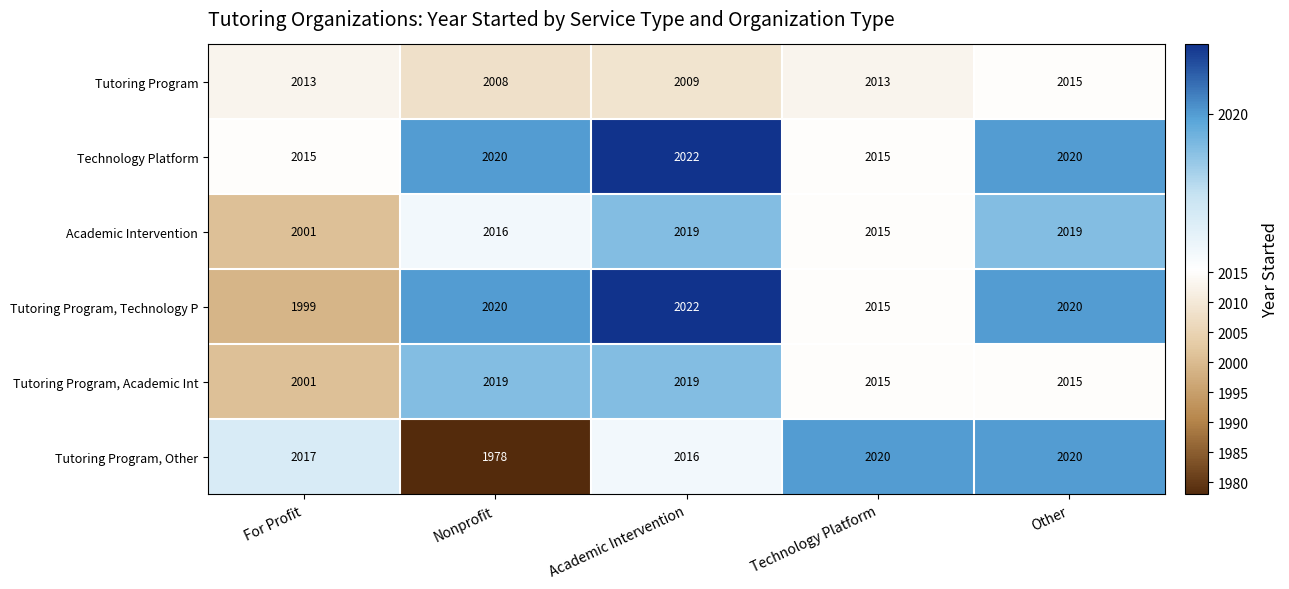

What is the spread (max minus min) of values at Technology Platform?

7